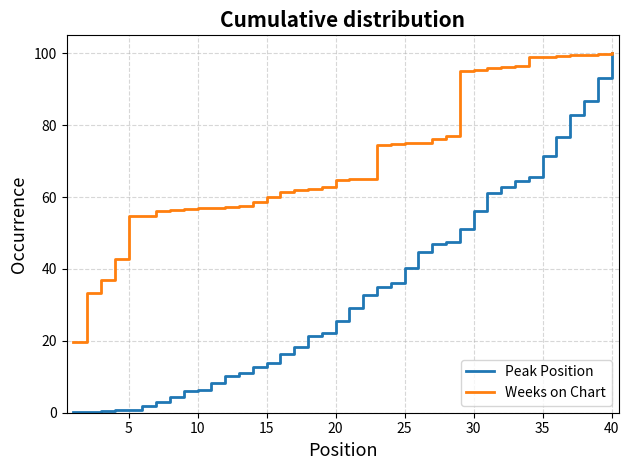

Which series has the largest total across all categories?

Weeks on Chart